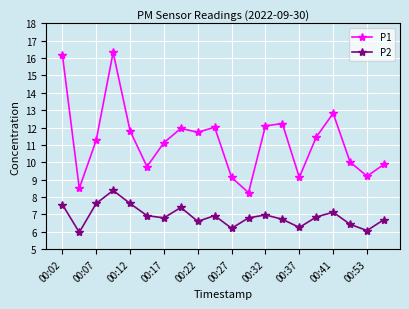

What is the lowest value of the P2 series?

6.0